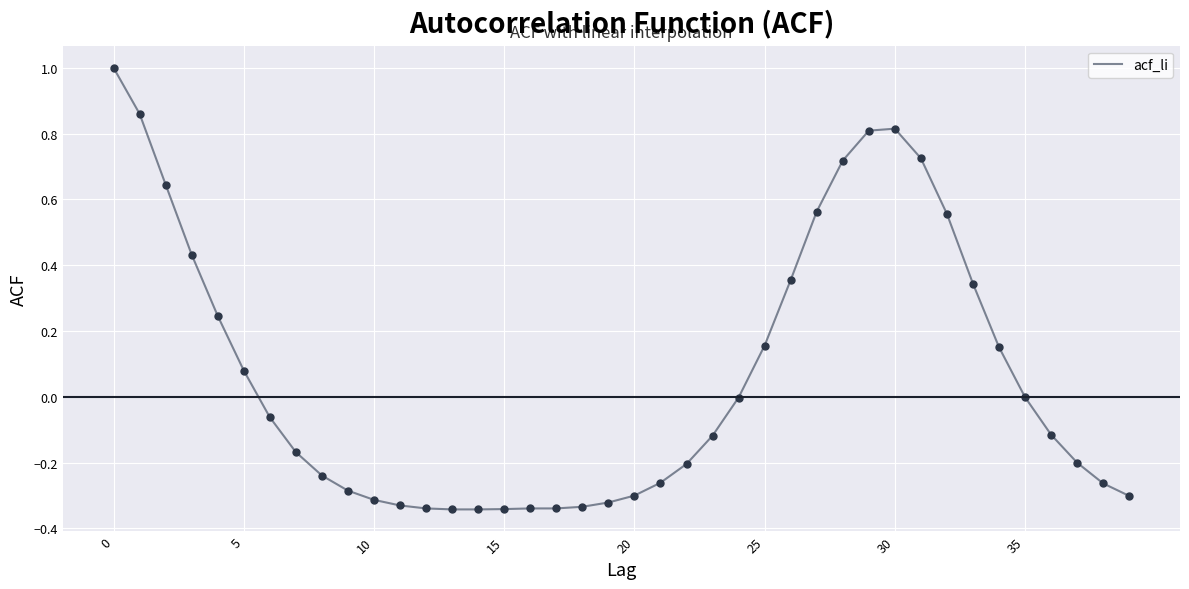

What is the difference between the maximum and minimum values?

1.3